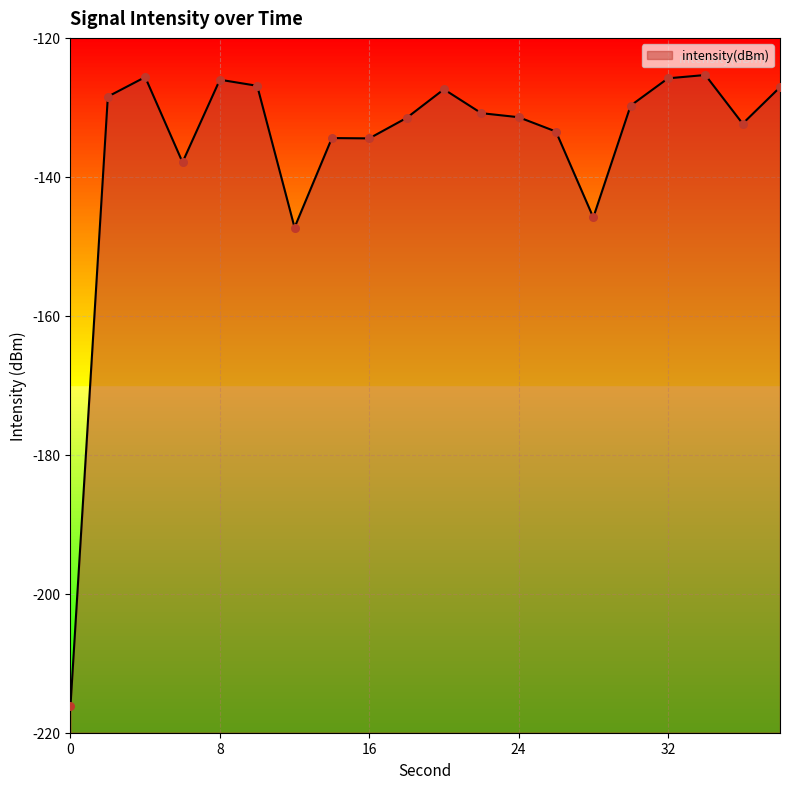

Which has a higher value, 16 or 14?

14